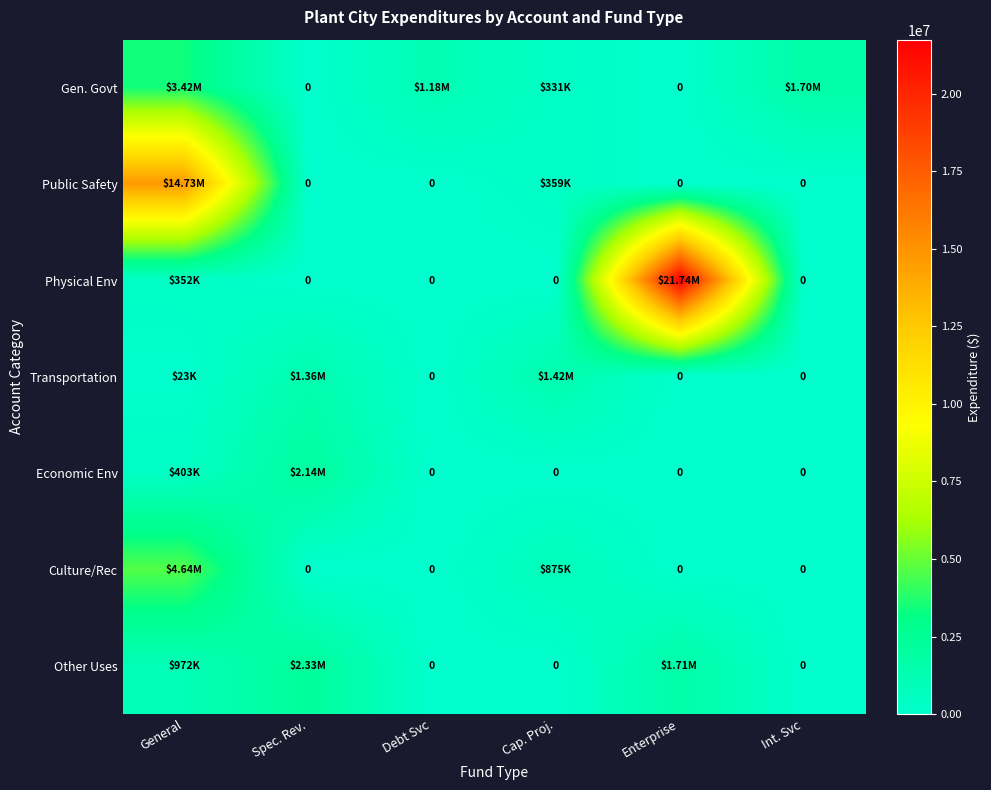

Which series has the largest range (max minus min)?

Physical Env